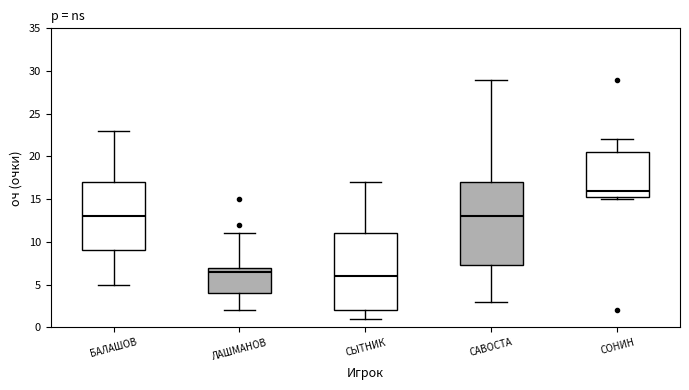

Which box has the lowest median line?

СЫТНИК